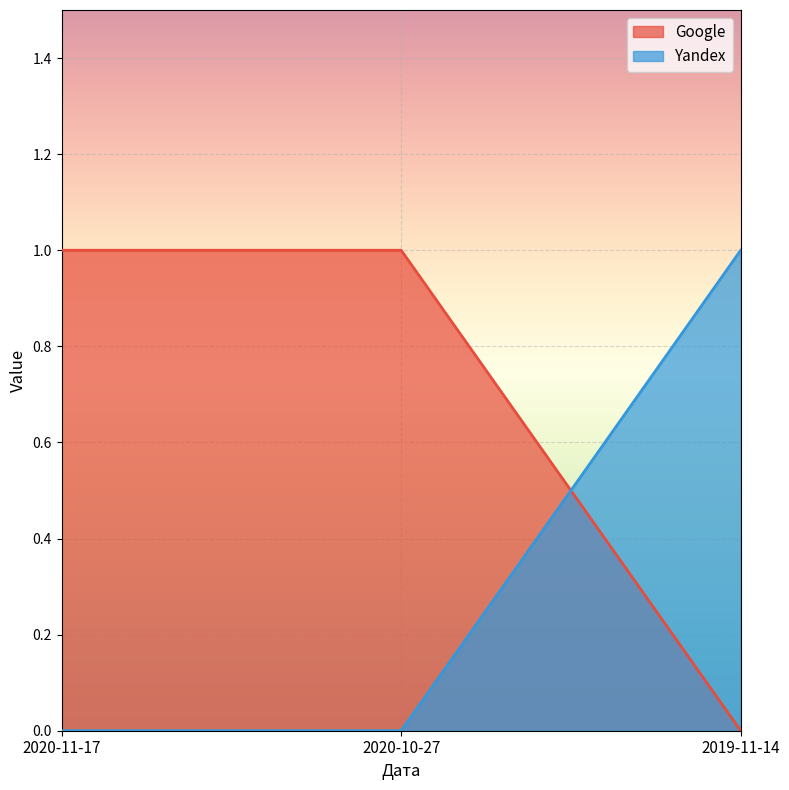

What is the label of the 2nd point from the left?

2020-10-27